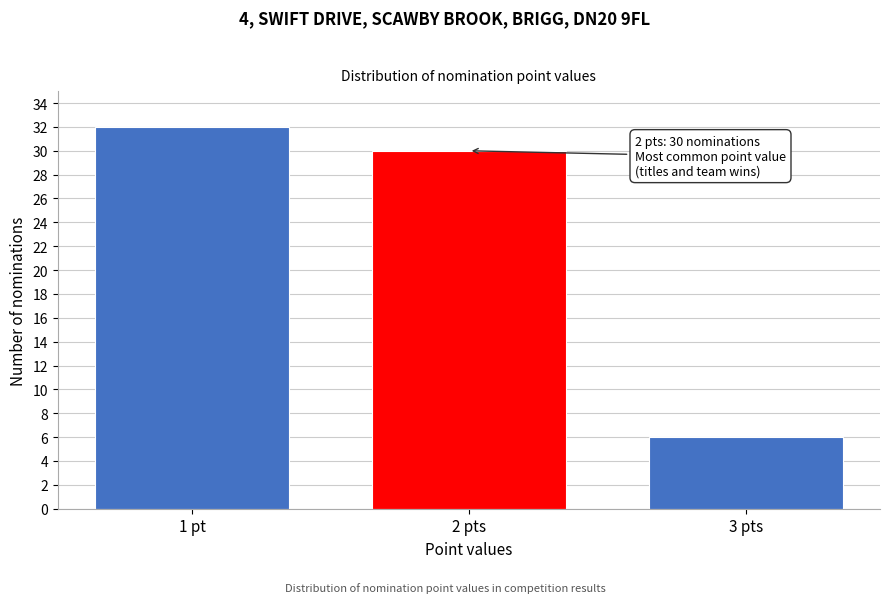

Reading left to right, transcribe all the data shown in this chart.

1 pt=32	2 pts=30	3 pts=6